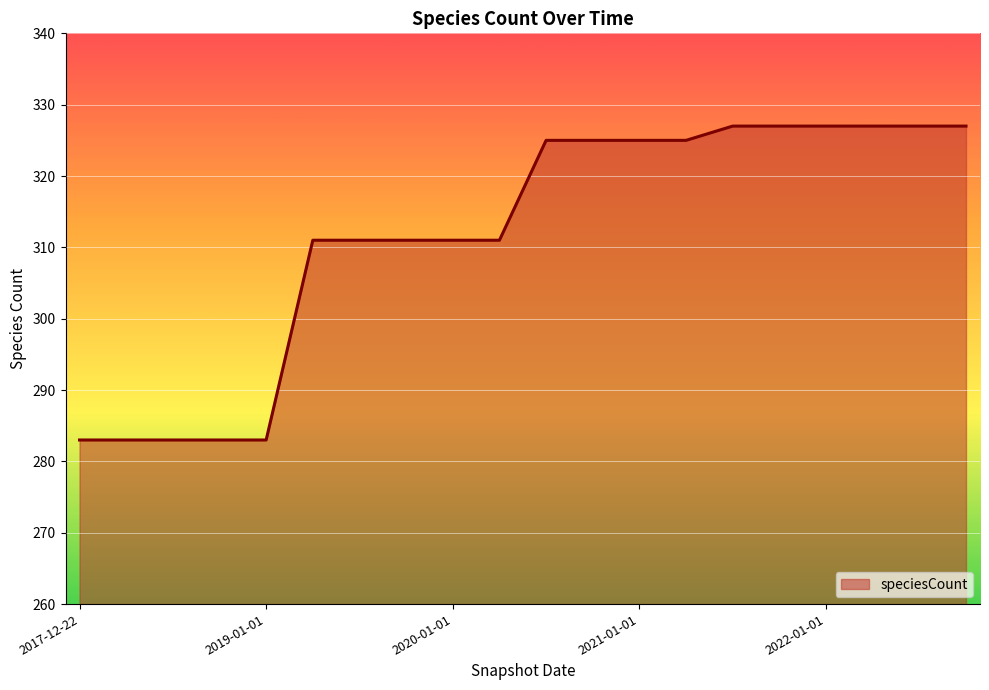

What is the maximum value shown in the chart?

327